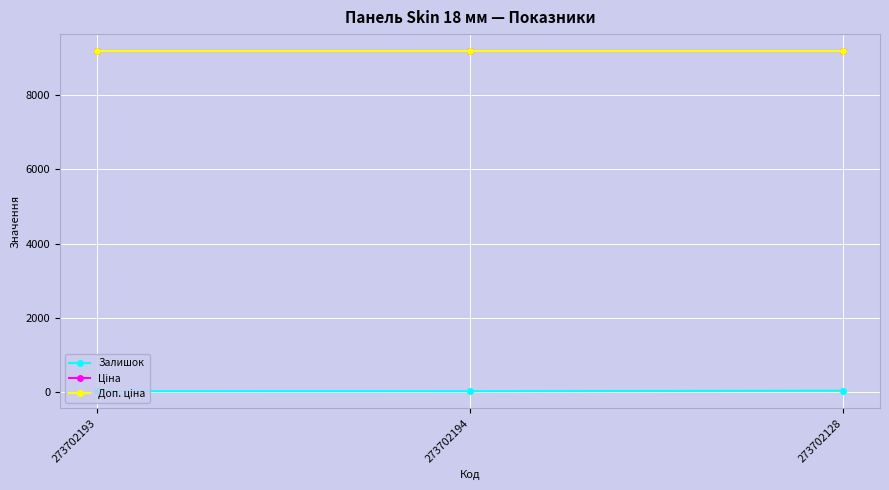

At which label is Ціна closest to 9185?

273702193